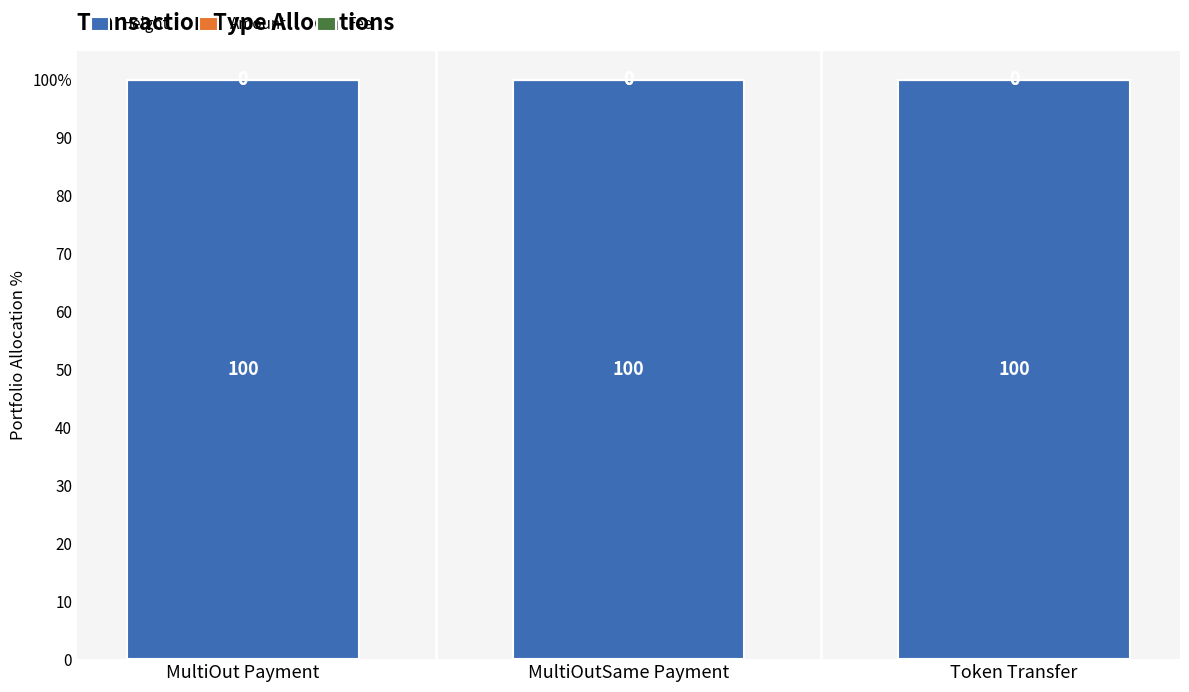

Are the bars grouped side by side (vs. stacked)?

No